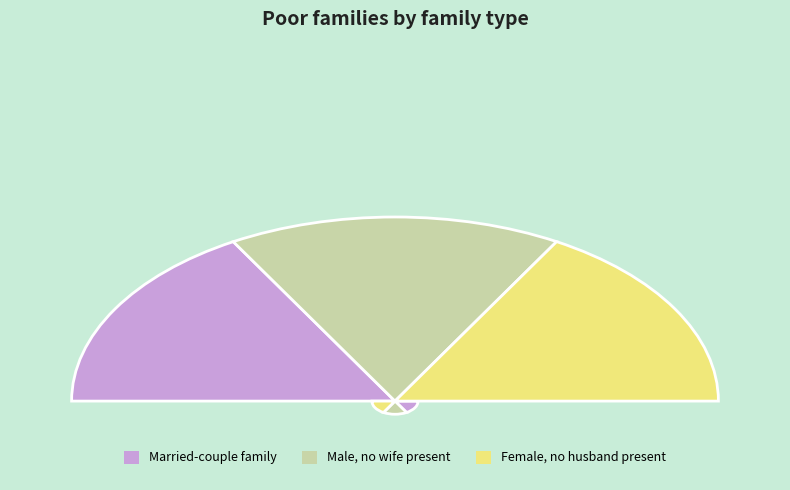

What percentage is the 22236.0 slice, to the nearest percent?

17%